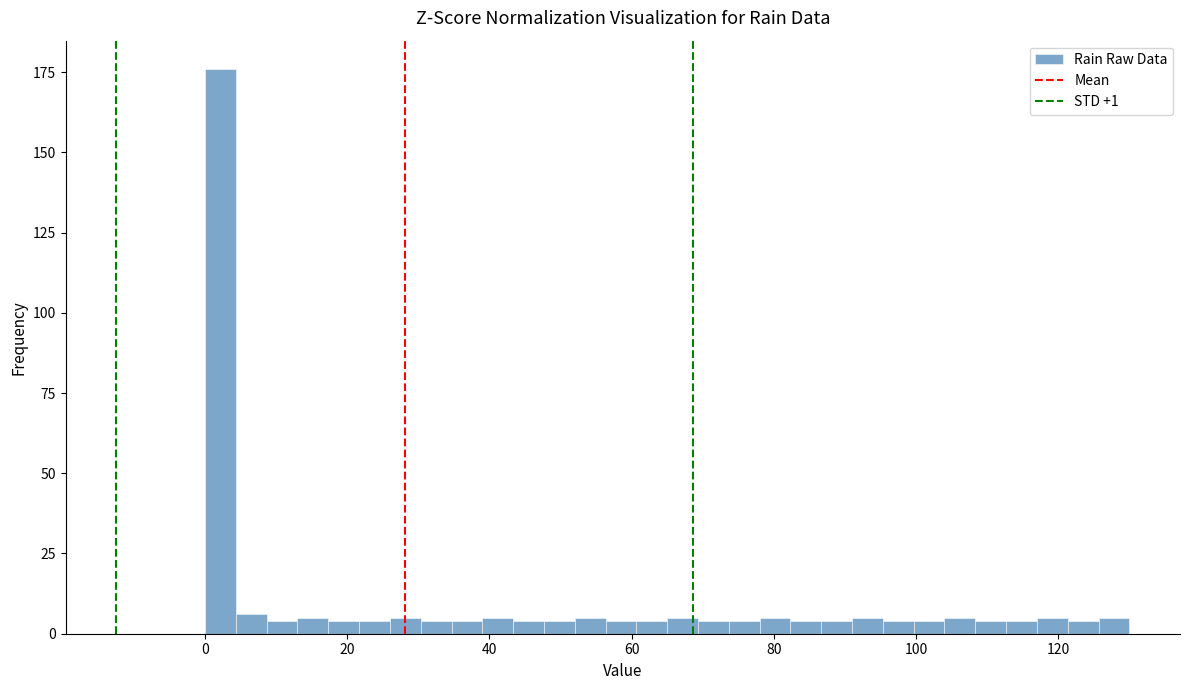

Around what value on the x-axis is the tallest bar? Give the approximate position of its centre, as read against the axis.

2